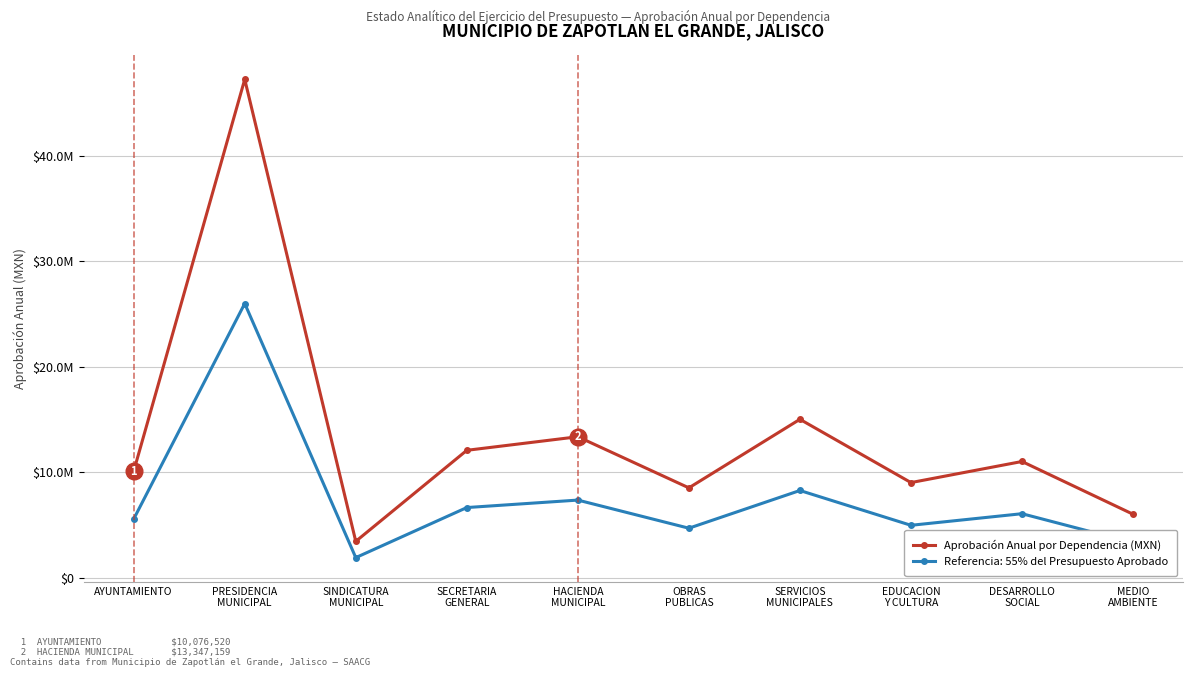

What are all the series names shown in the legend?

Aprobación Anual por Dependencia (MXN), Referencia: 55% del Presupuesto Aprobado